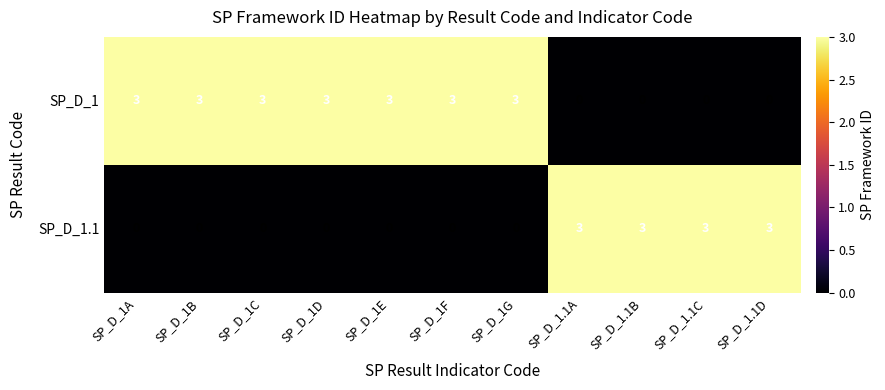

List the series in order of their overall mean, highest first.

SP_D_1, SP_D_1.1